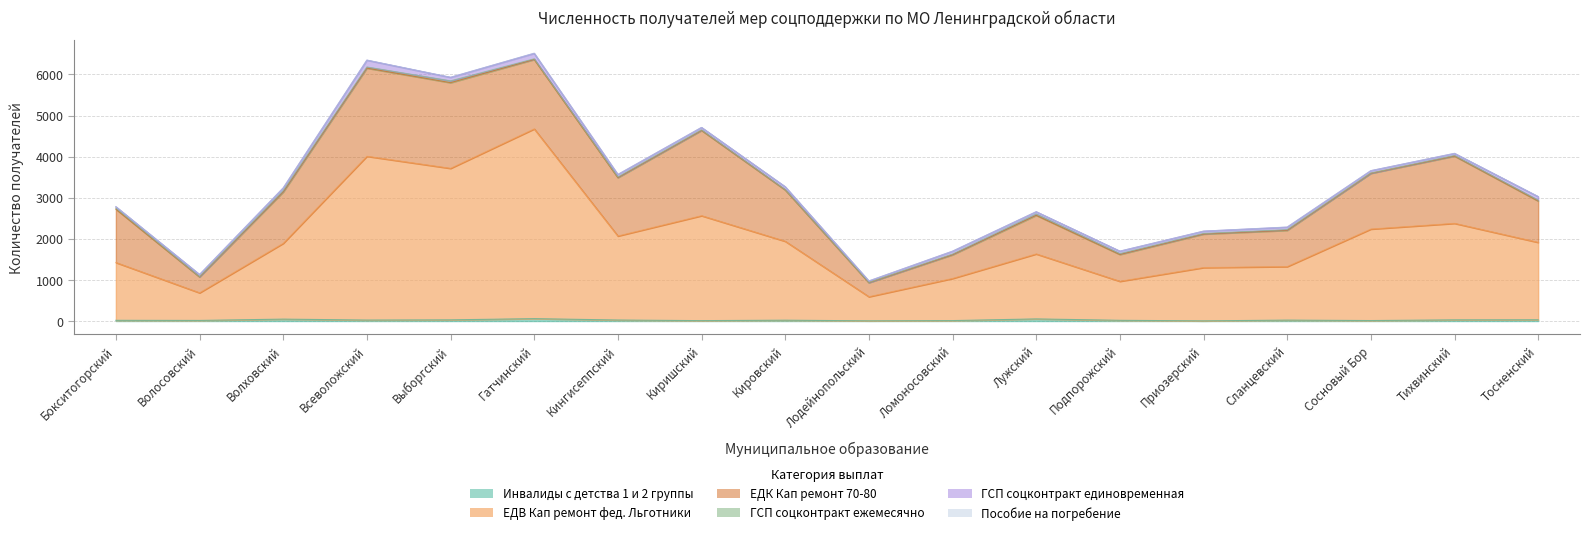

Reading right to left, extract all data points from this chart.

Инвалиды с детства 1 и 2 группы: Тосненский=31	Тихвинский=29	Сосновый Бор=12	Сланцевский=23	Приозерский=4	Подпорожский=18	Лужский=52	Ломоносовский=11	Лодейнопольский=5	Кировский=21	Киришский=10	Кингисеппский=25	Гатчинский=59	Выборгский=29	Всеволожский=24	Волховский=47	Волосовский=15	Бокситогорский=18
ЕДВ Кап ремонт фед. Льготники: Тосненский=1883	Тихвинский=2348	Сосновый Бор=2226	Сланцевский=1302	Приозерский=1297	Подпорожский=949	Лужский=1581	Ломоносовский=1025	Лодейнопольский=587	Кировский=1920	Киришский=2553	Кингисеппский=2044	Гатчинский=4616	Выборгский=3686	Всеволожский=3985	Волховский=1844	Волосовский=672	Бокситогорский=1406
ЕДК Кап ремонт 70-80: Тосненский=1007	Тихвинский=1637	Сосновый Бор=1357	Сланцевский=882	Приозерский=816	Подпорожский=653	Лужский=940	Ломоносовский=577	Лодейнопольский=342	Кировский=1249	Киришский=2075	Кингисеппский=1420	Гатчинский=1689	Выборгский=2085	Всеволожский=2145	Волховский=1249	Волосовский=386	Бокситогорский=1298
ГСП соцконтракт ежемесячно: Тосненский=21	Тихвинский=14	Сосновый Бор=5	Сланцевский=17	Приозерский=14	Подпорожский=21	Лужский=31	Ломоносовский=17	Лодейнопольский=5	Кировский=9	Киришский=13	Кингисеппский=15	Гатчинский=16	Выборгский=44	Всеволожский=27	Волховский=32	Волосовский=8	Бокситогорский=29
ГСП соцконтракт единовременная: Тосненский=85	Тихвинский=50	Сосновый Бор=58	Сланцевский=60	Приозерский=56	Подпорожский=59	Лужский=55	Ломоносовский=69	Лодейнопольский=35	Кировский=68	Киришский=59	Кингисеппский=61	Гатчинский=133	Выборгский=85	Всеволожский=166	Волховский=66	Волосовский=51	Бокситогорский=30
Пособие на погребение: Тосненский=2	Тихвинский=2	Сосновый Бор=0	Сланцевский=3	Приозерский=0	Подпорожский=0	Лужский=0	Ломоносовский=0	Лодейнопольский=2	Кировский=1	Киришский=0	Кингисеппский=1	Гатчинский=3	Выборгский=1	Всеволожский=2	Волховский=1	Волосовский=1	Бокситогорский=0